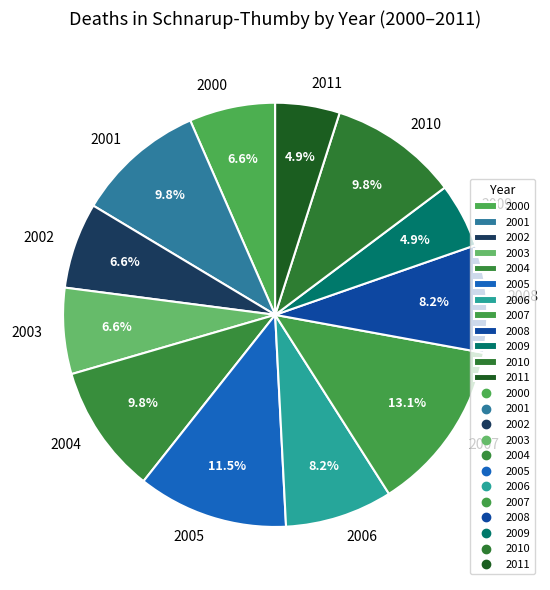

What percentage is the 2008 slice, to the nearest percent?

8%